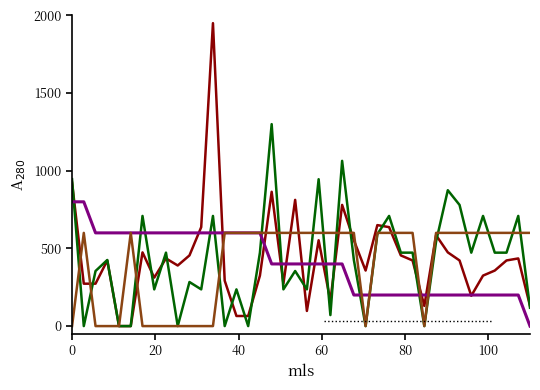

What is the greatest value displayed?

1950.0